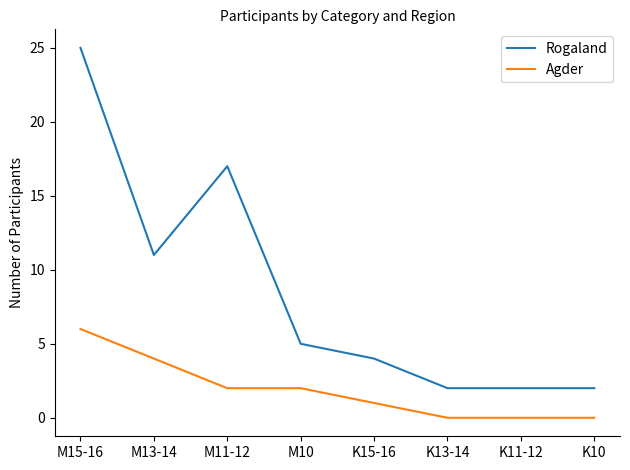

Which series has the largest total across all categories?

Rogaland